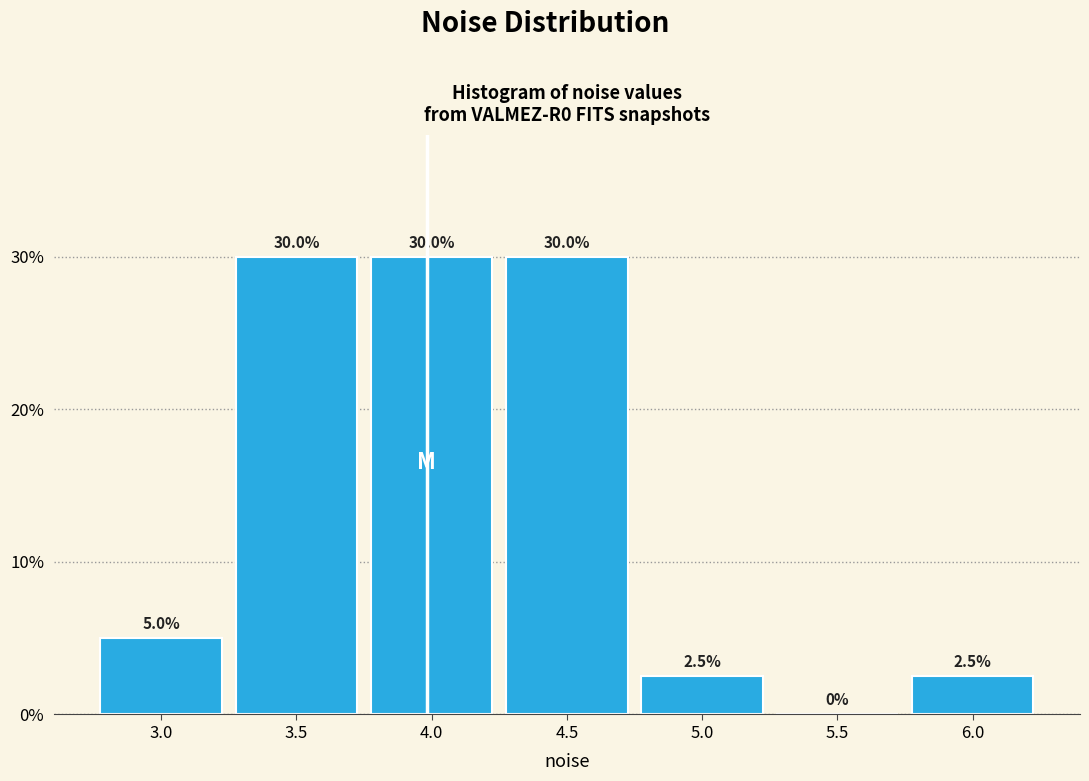

Reading left to right, extract all data points from this chart.

3.0=5.0	3.5=30.0	4.0=30.0	4.5=30.0	5.0=2.5	5.5=0.0	6.0=2.5